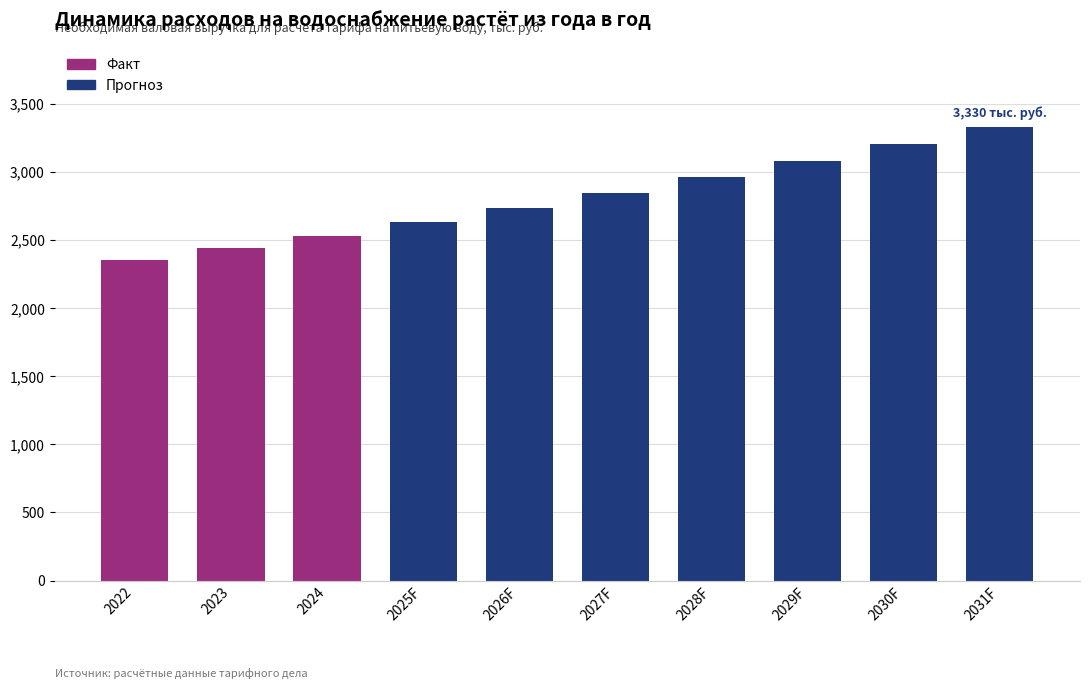

What is the sum of all values?

28115.9